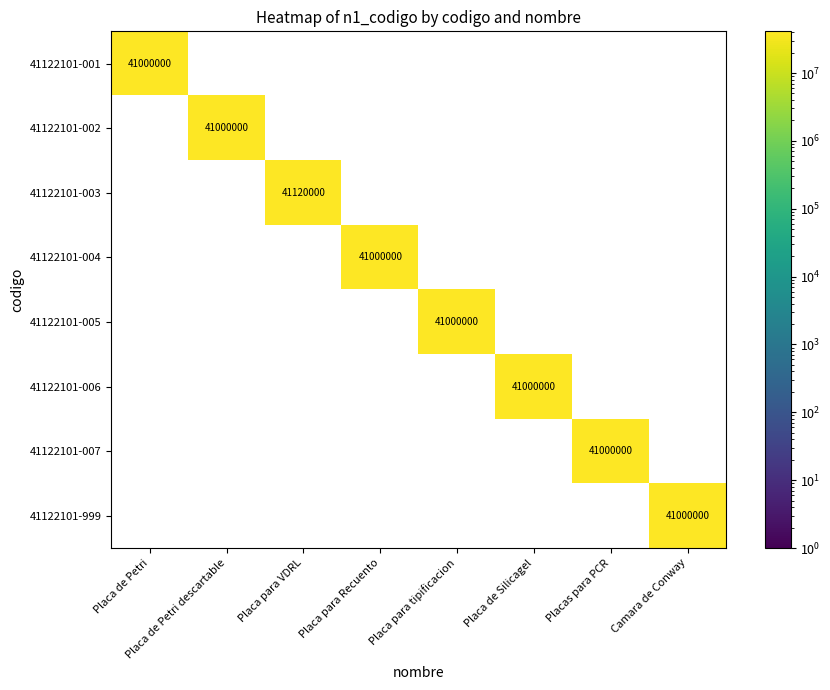

What is the maximum value shown in the chart?

41120000.0